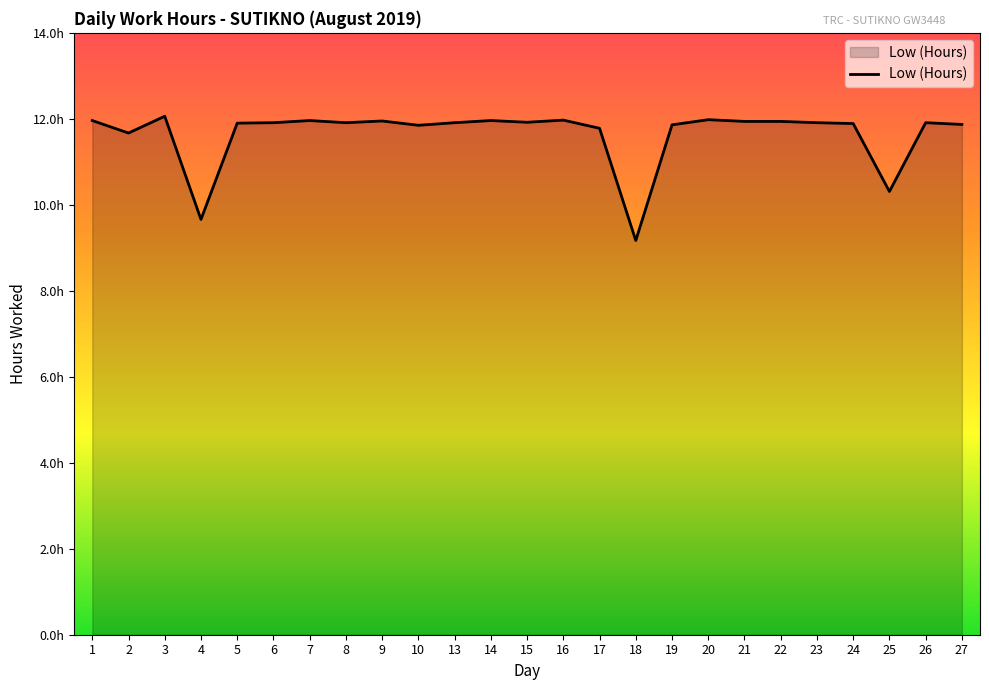

Does the chart have visible grid lines?

No